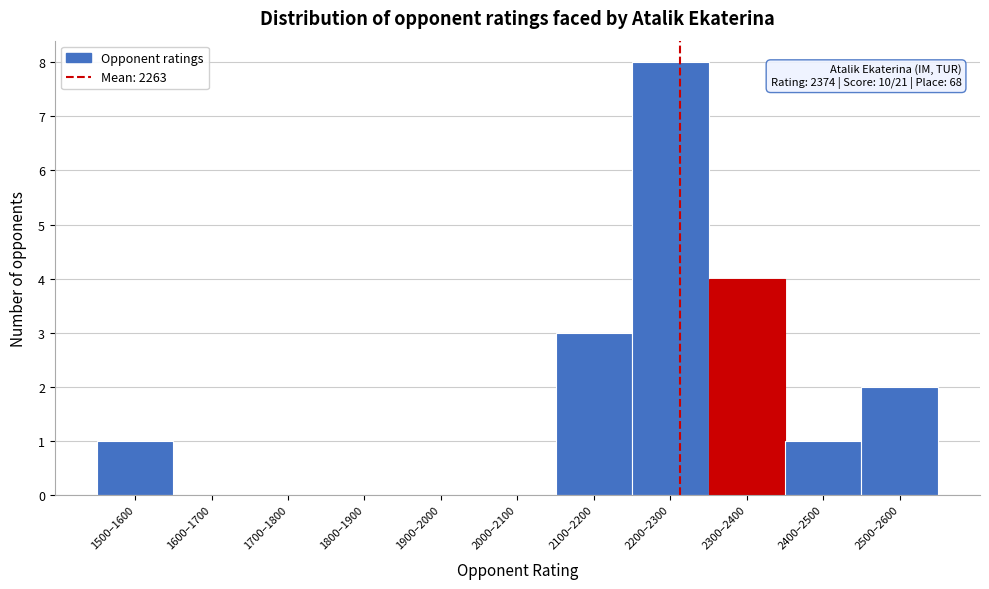

Reading left to right, extract all data points from this chart.

1500–1600=1	1600–1700=0	1700–1800=0	1800–1900=0	1900–2000=0	2000–2100=0	2100–2200=3	2200–2300=8	2300–2400=4	2400–2500=1	2500–2600=2